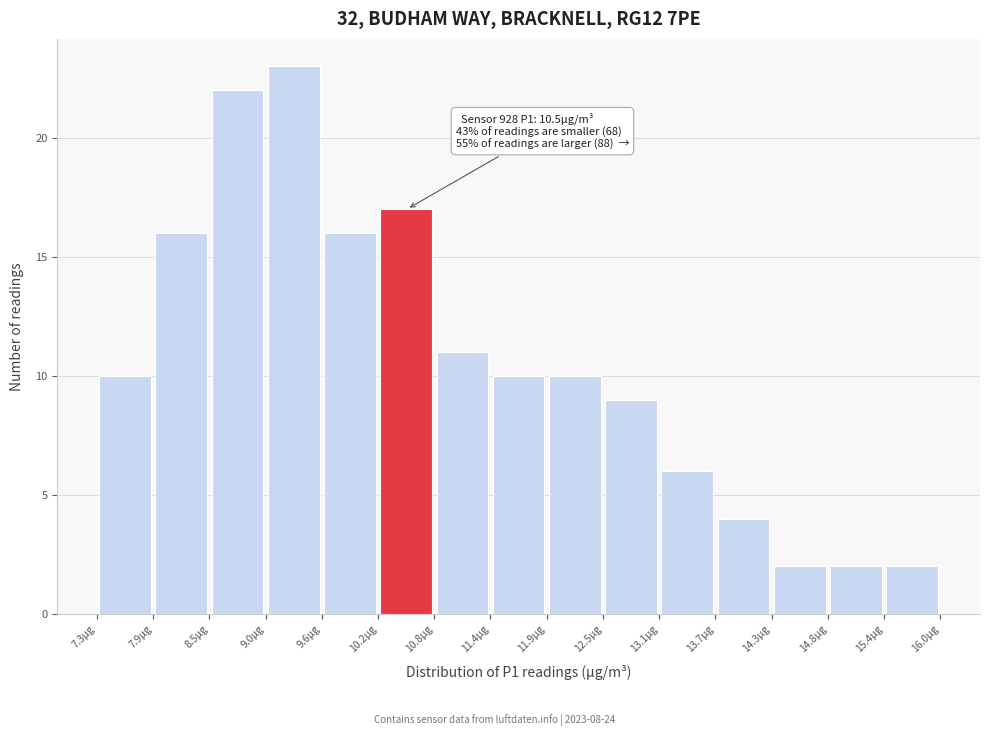

Which range on the x-axis has the tallest bar?

9.04 to 9.62